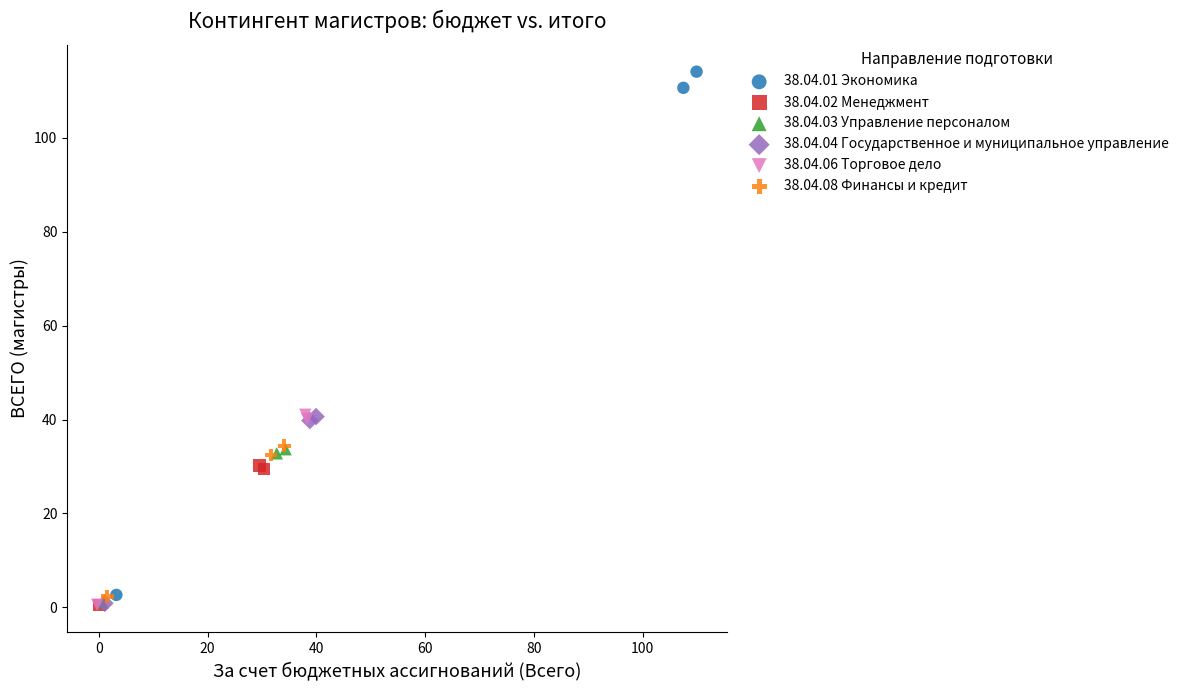

Which series contains the highest Y value?

38.04.01 Экономика